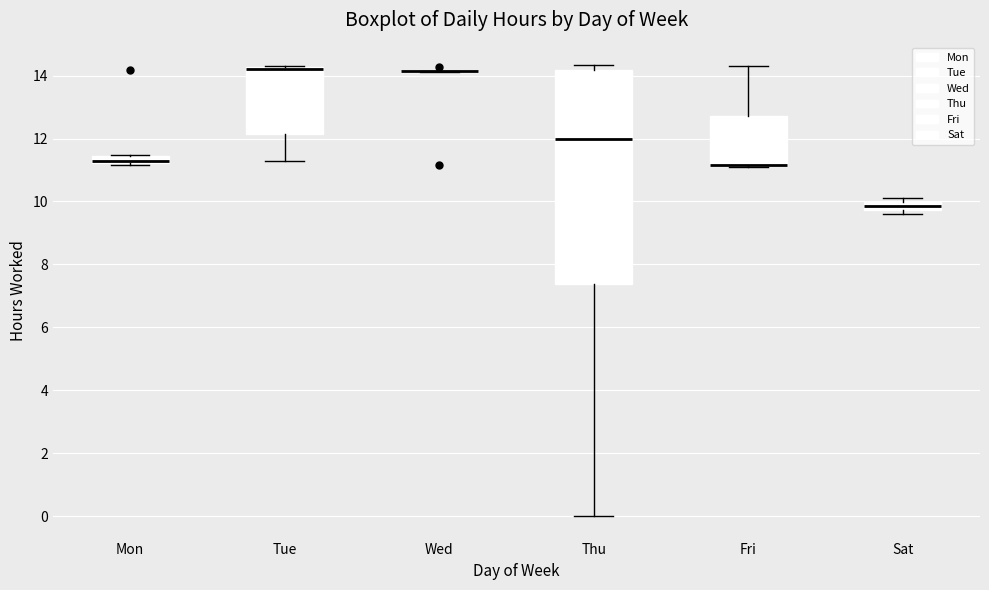

Where does the median line of the box for Thu sit on the y-axis? The values are not printed on the chart, so give them approximately, as read against the axis.

12.0